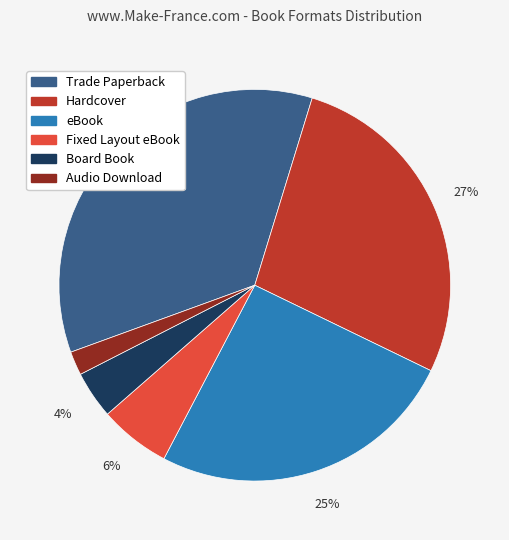

To the nearest percent, what is the average slice percentage?

17%